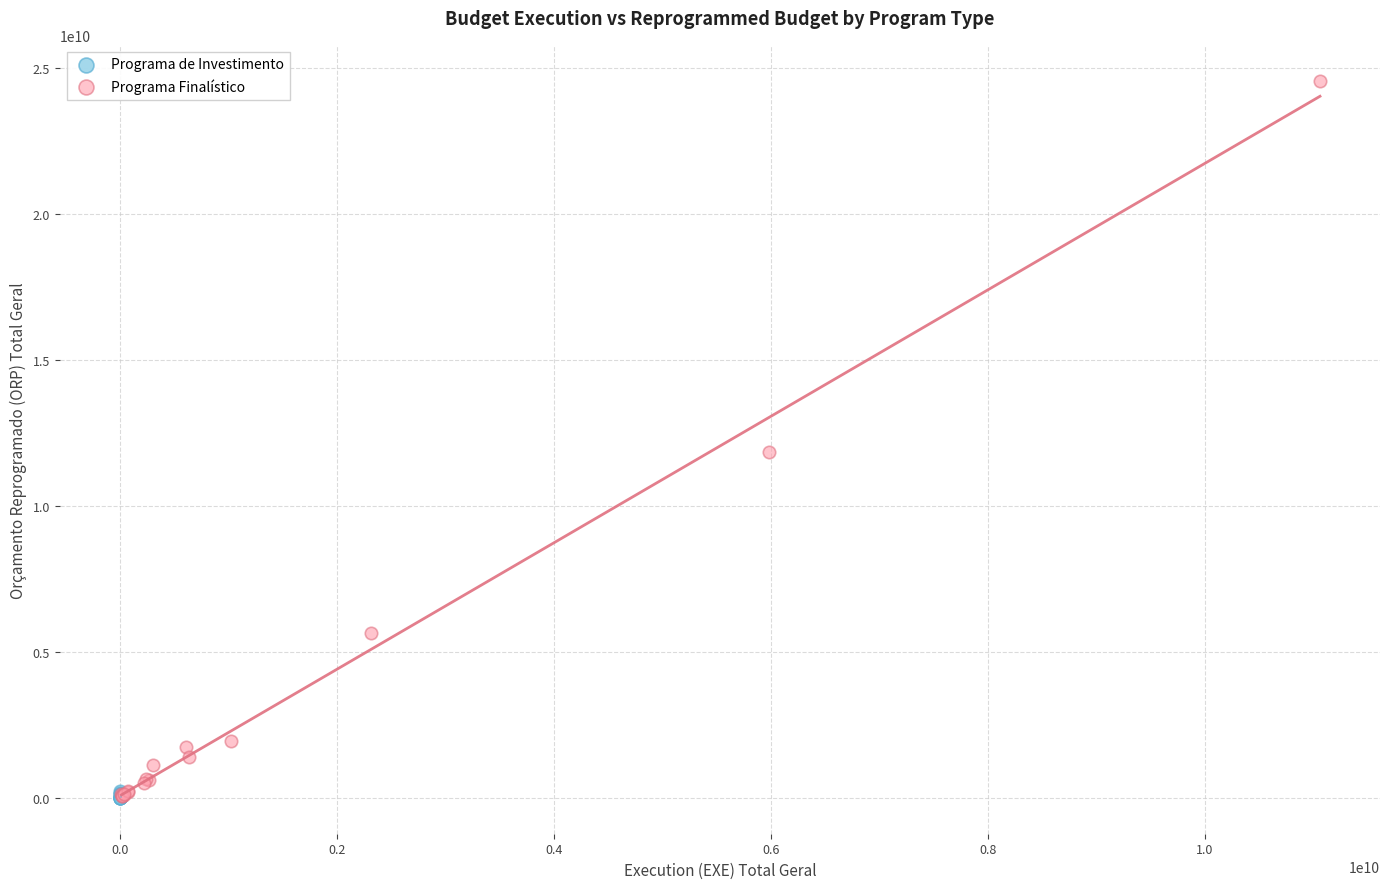

Which series has the largest Y range (max minus min)?

Programa Finalístico